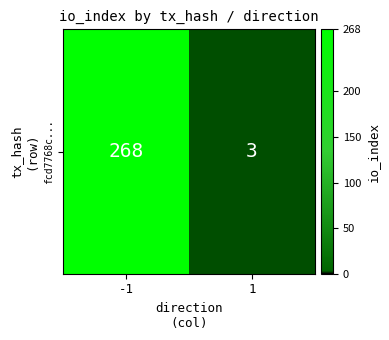

What is the sum of all values?

271